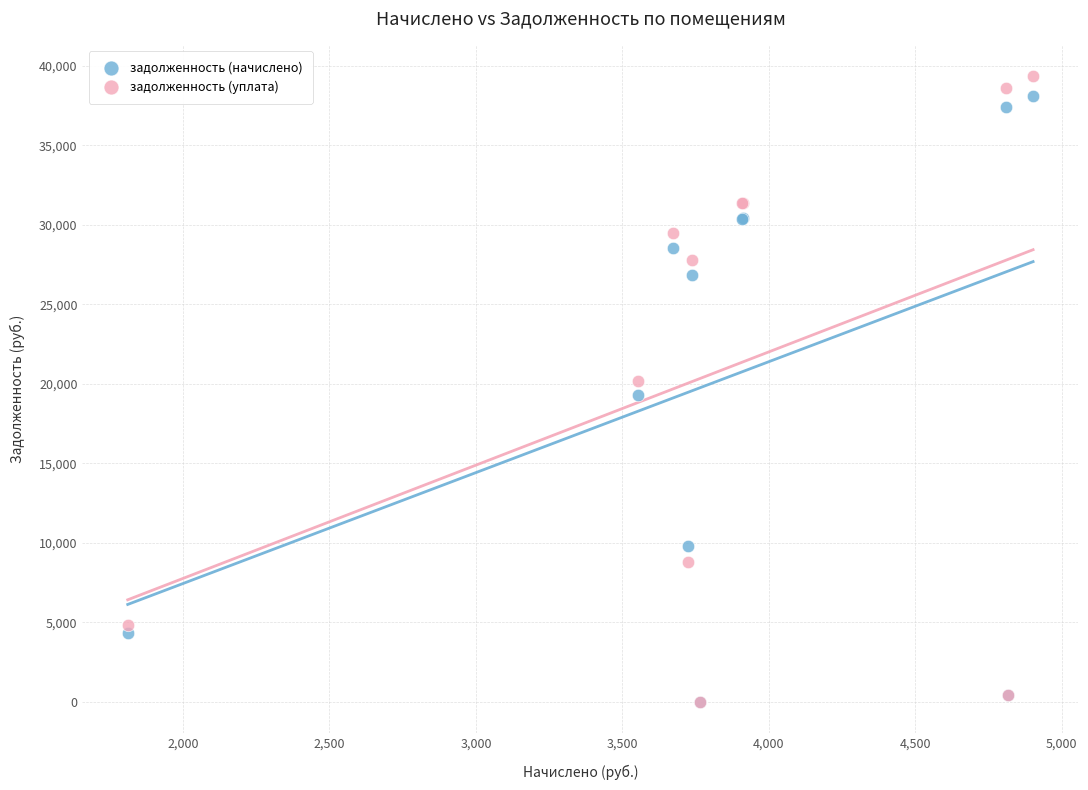

Which series contains the highest Y value?

задолженность (уплата)